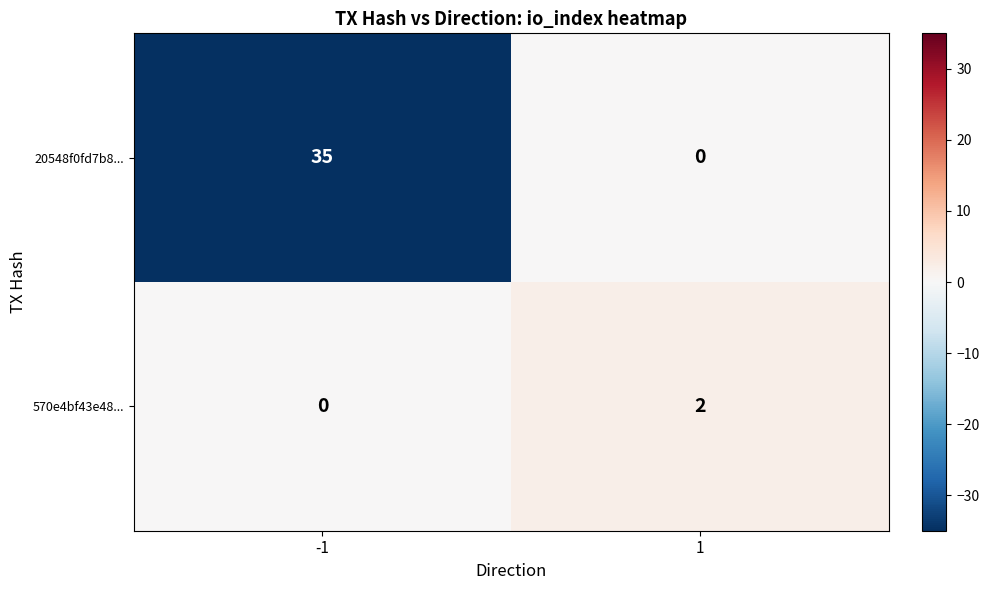

Rank the series by their maximum value, from lowest to highest.

570e4bf43e48..., 20548f0fd7b8...